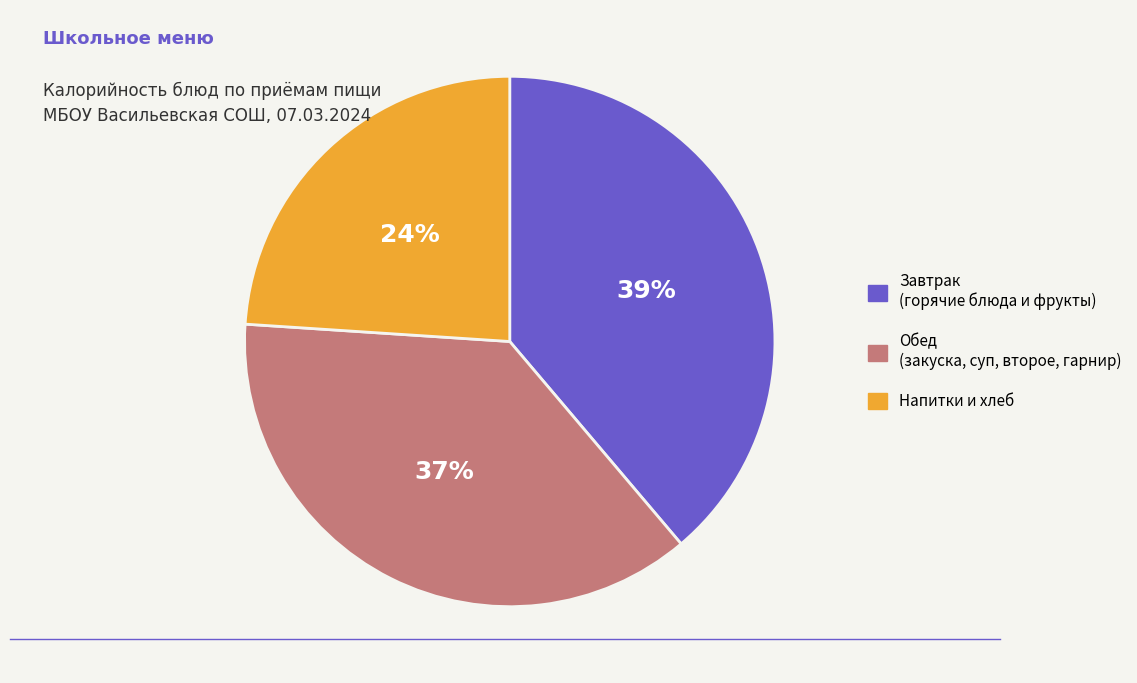

Is there any slice that represents more than half of the pie?

No